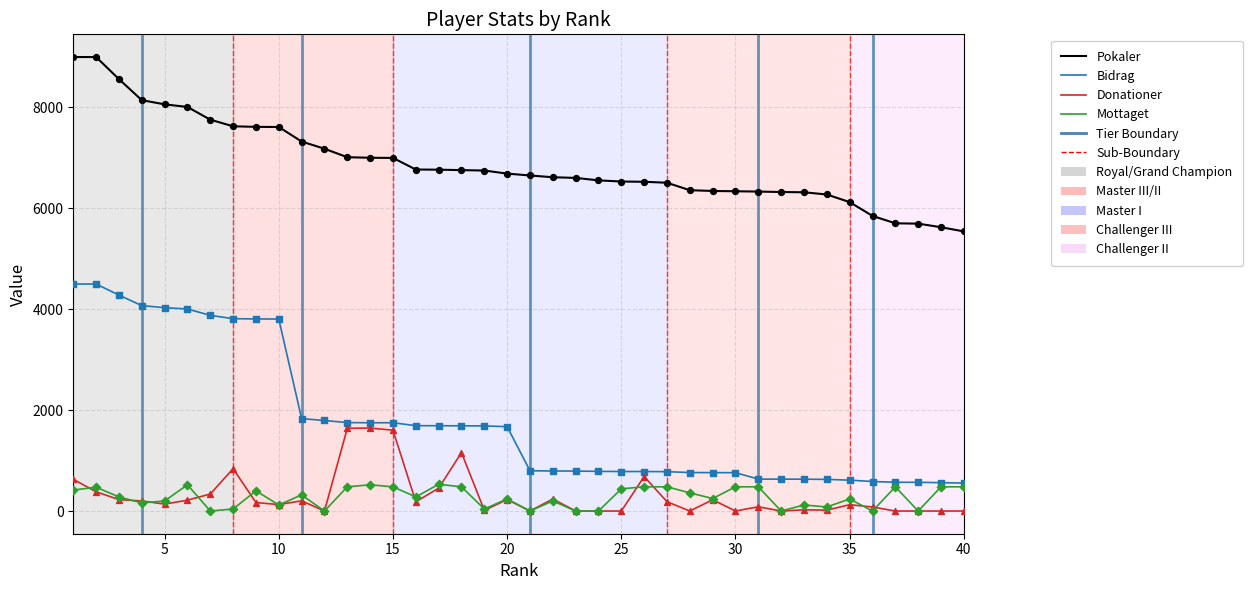

True or false: Pokaler and Bidrag intersect in this chart.

False